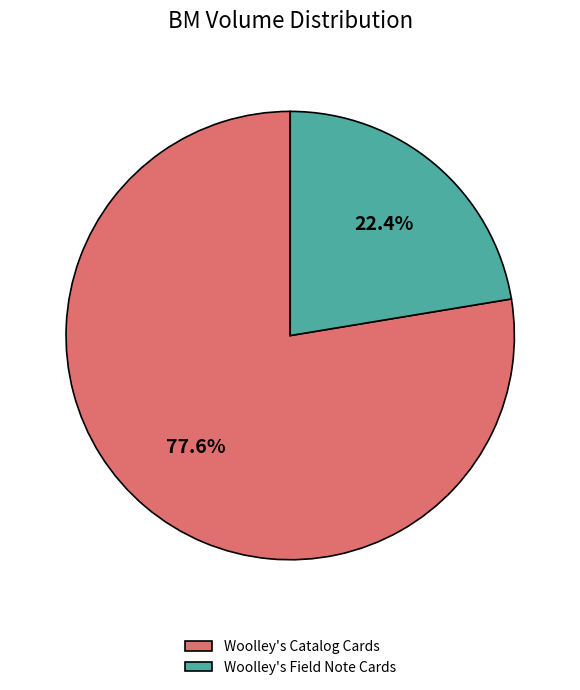

Is there any slice that represents more than half of the pie?

Yes